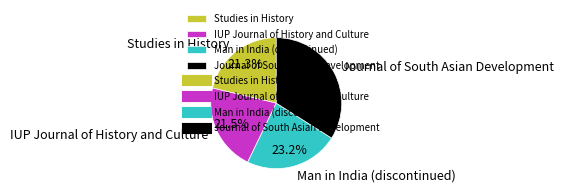

Approximately how many times larger is the value at Studies in History compared to Man in India (discontinued)?

0.9